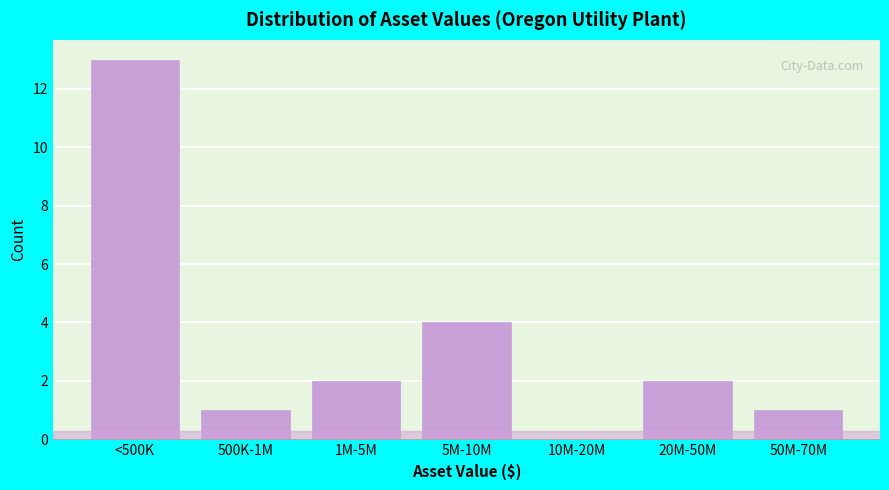

Reading left to right, transcribe all the data shown in this chart.

<500K=13	500K-1M=1	1M-5M=2	5M-10M=4	10M-20M=0	20M-50M=2	50M-70M=1